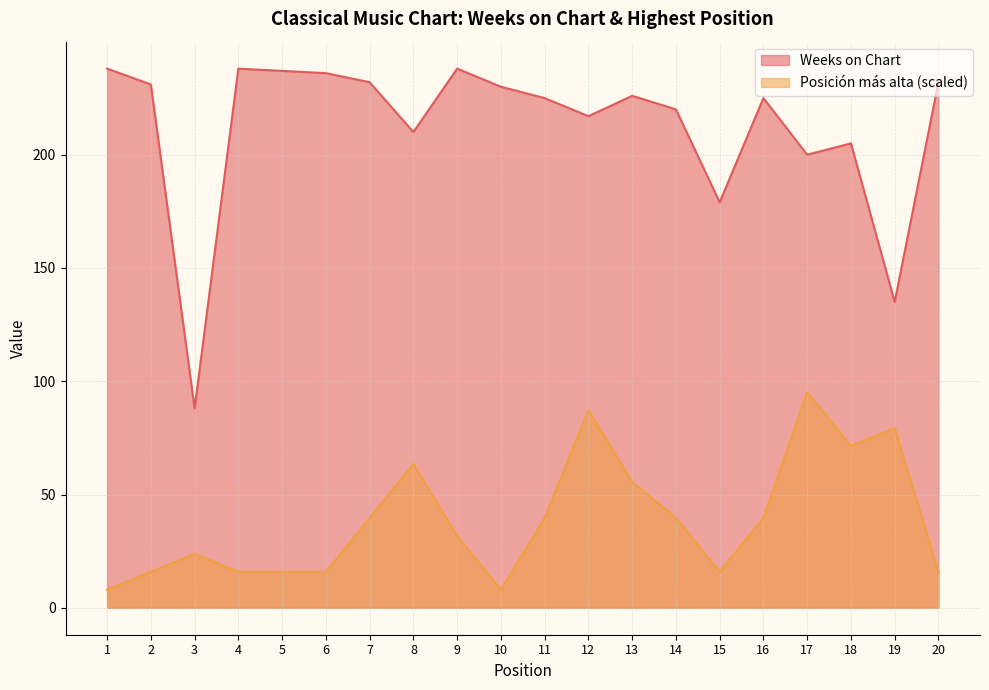

Which series has the widest spread of values?

Weeks on Chart